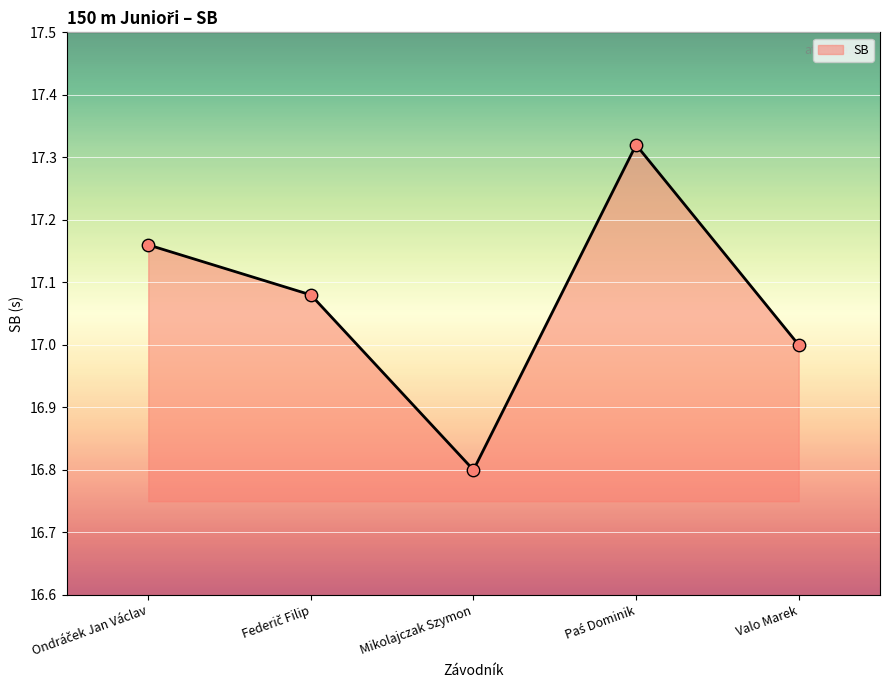

What is the change in value from Mikolajczak Szymon to Valo Marek?

+0.2